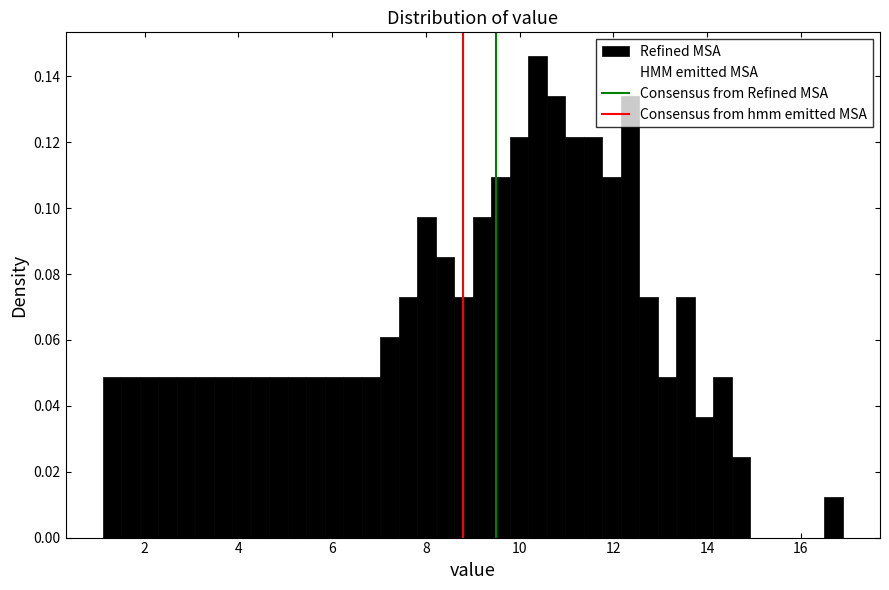

Read against the x-axis, roughly where is the centre of the tallest bar?

10.4